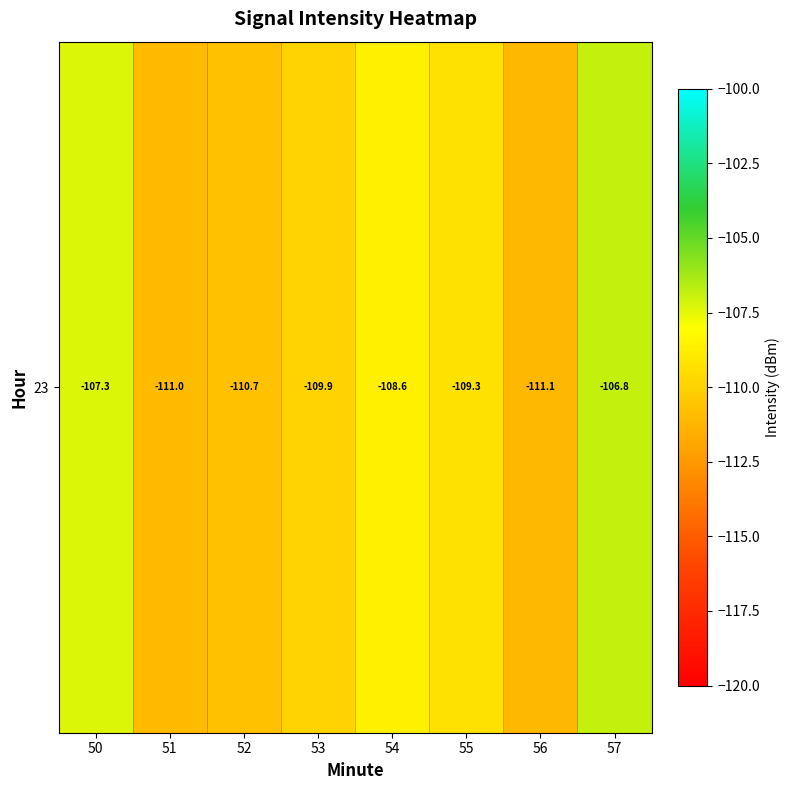

What is the sum of the values at 50 and 51?

-218.3